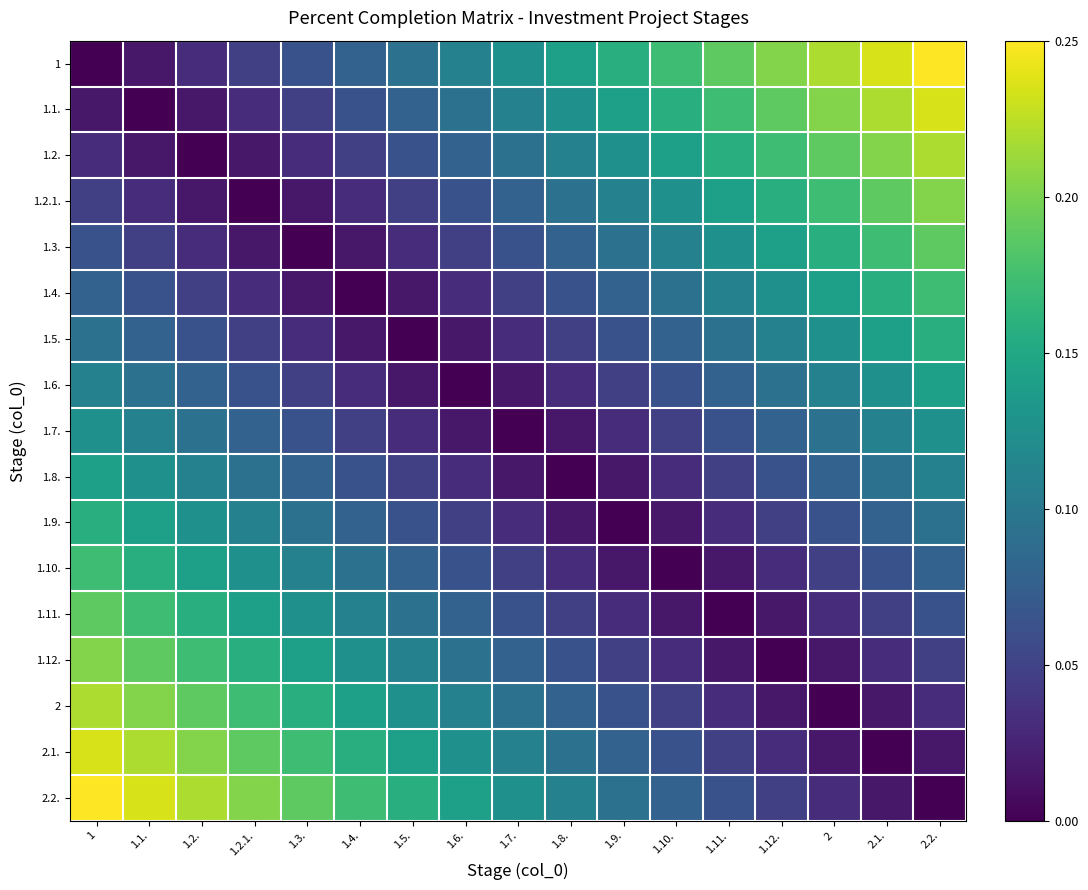

Which series has the largest total across all categories?

1